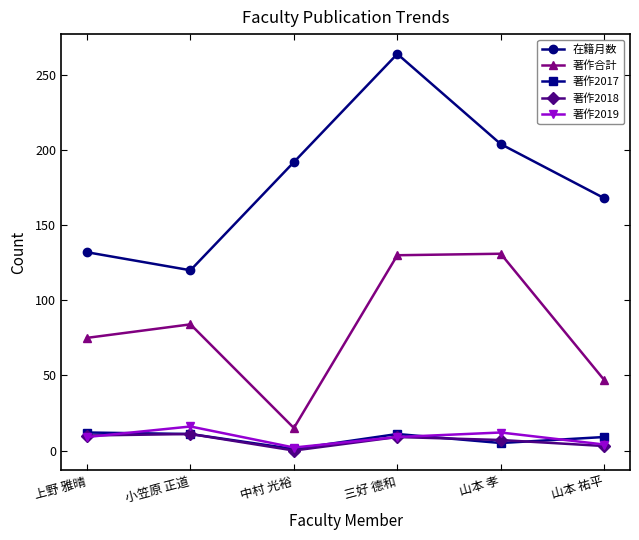

What is the highest value of the 著作2018 series?

11